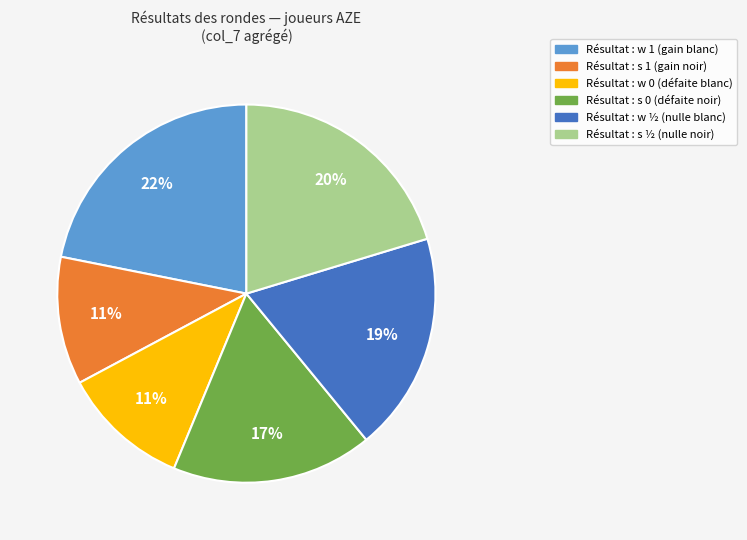

To the nearest percent, what is the average slice percentage?

17%